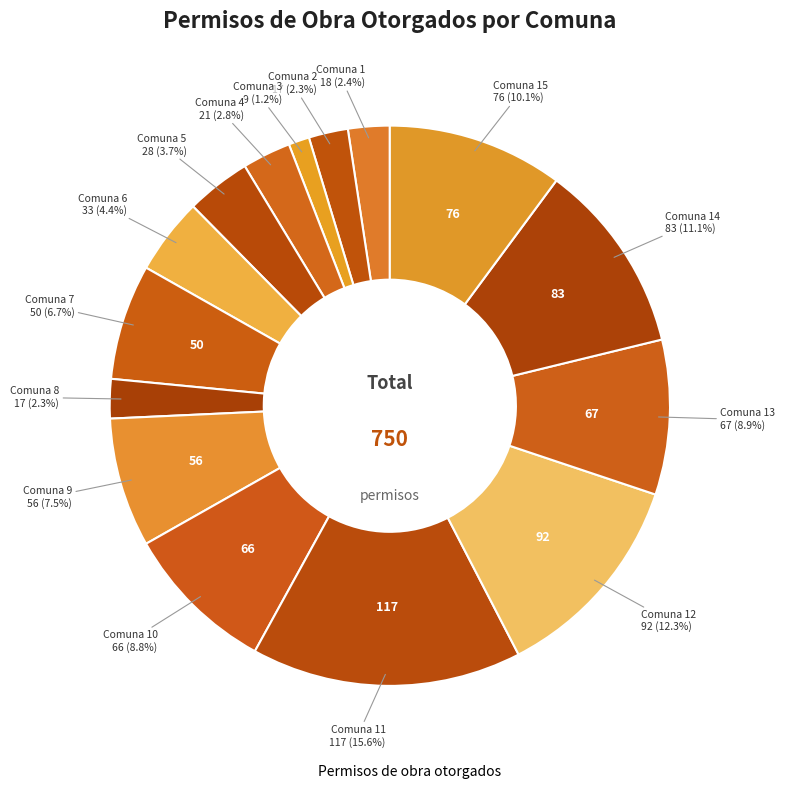

Count the number of slices in the pie.

15